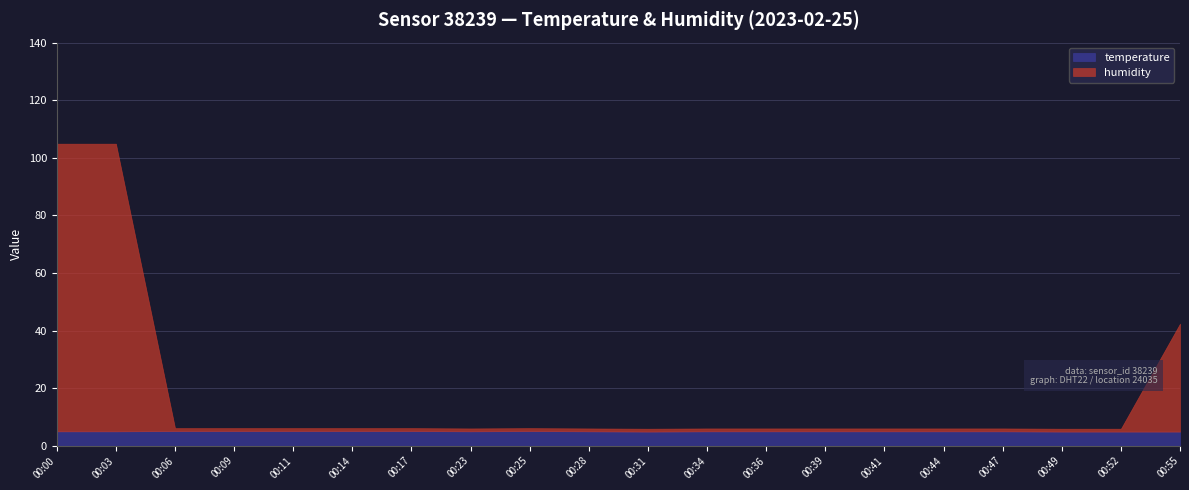

Count the number of data series in this chart.

2